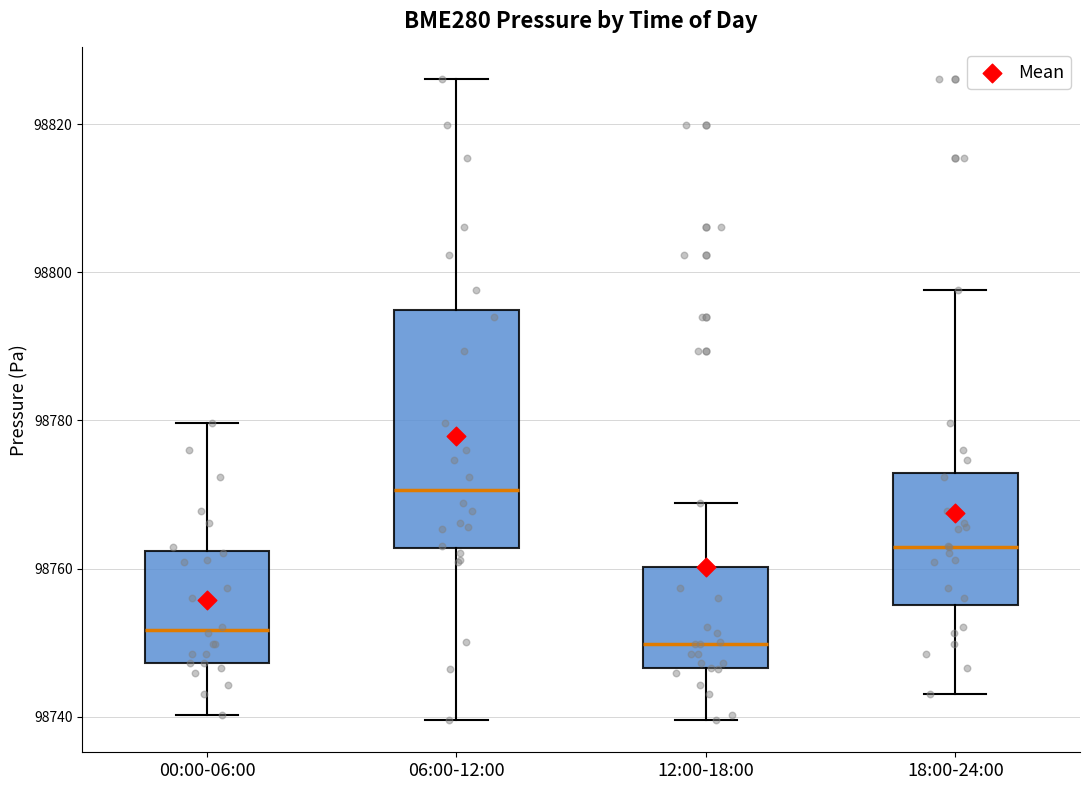

Reading left to right, transcribe this box plot: for each box, give where its median line is, the range the box spans, and where its two whiskers end, as read against the y-axis. The values are not printed on the chart, so give them approximately, as read against the axis.

00:00-06:00: median 98752, box 98748 to 98762, whiskers 98740 to 98780
06:00-12:00: median 98770, box 98762 to 98794, whiskers 98740 to 98826
12:00-18:00: median 98750, box 98746 to 98760, whiskers 98740 to 98768
18:00-24:00: median 98762, box 98756 to 98772, whiskers 98744 to 98798